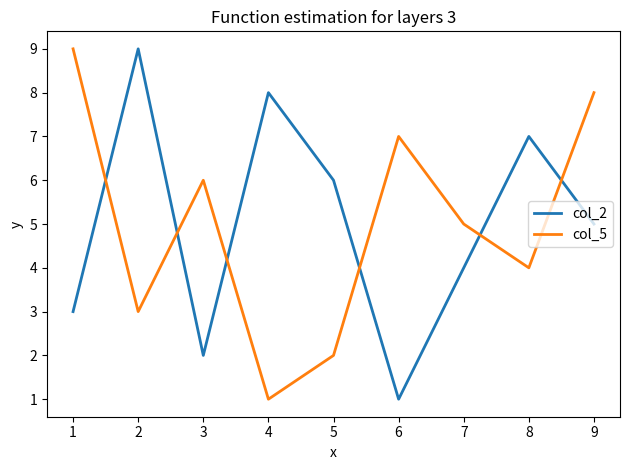

What is the minimum value for col_2?

1